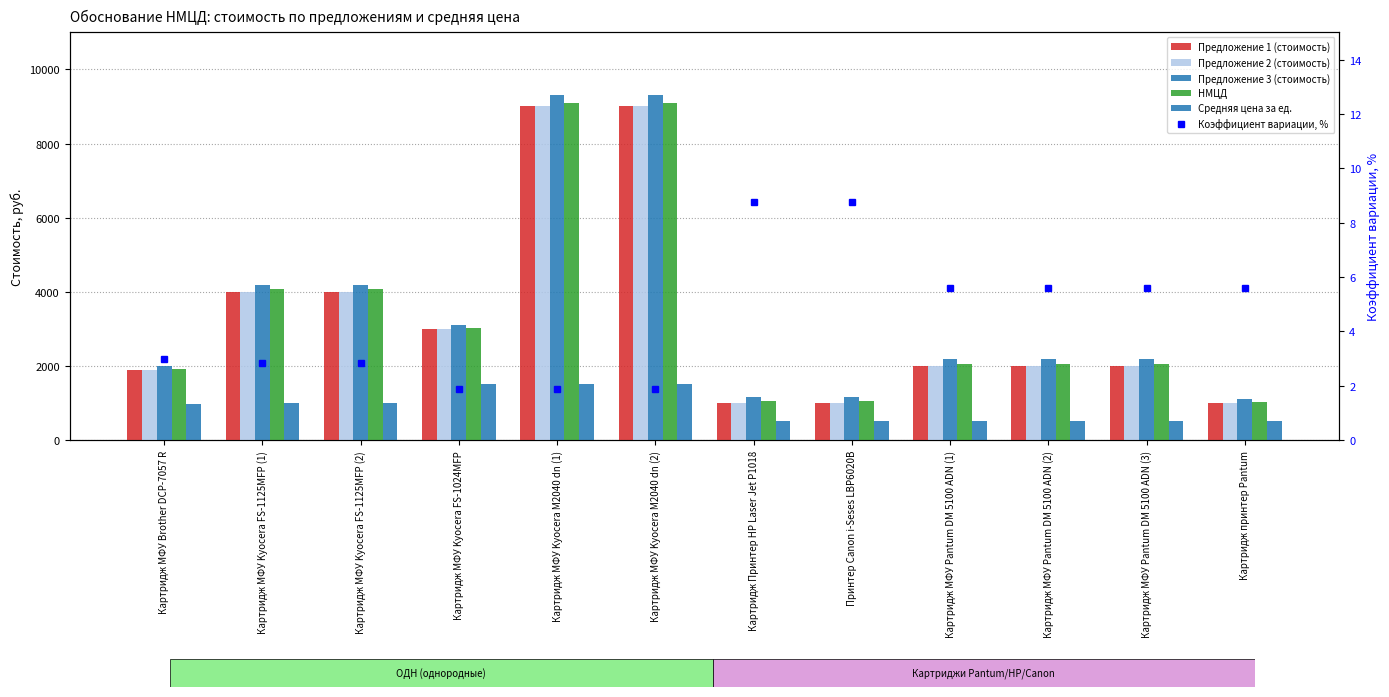

What is the label of the 1st bar from the right?

Картридж принтер Pantum